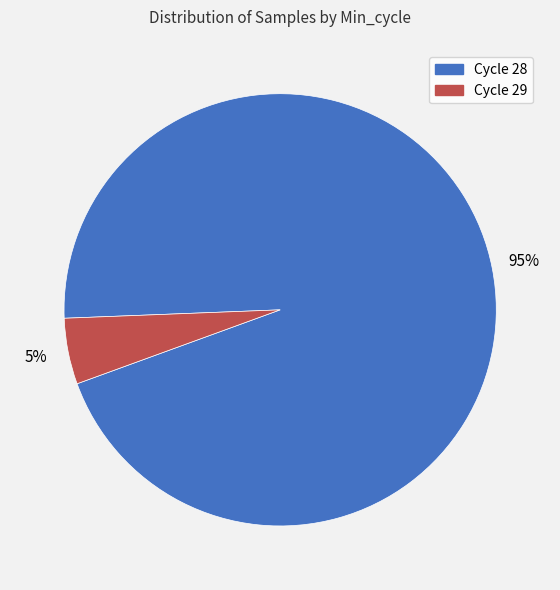

To the nearest percent, what is the difference between the largest and smallest slice percentages?

90%